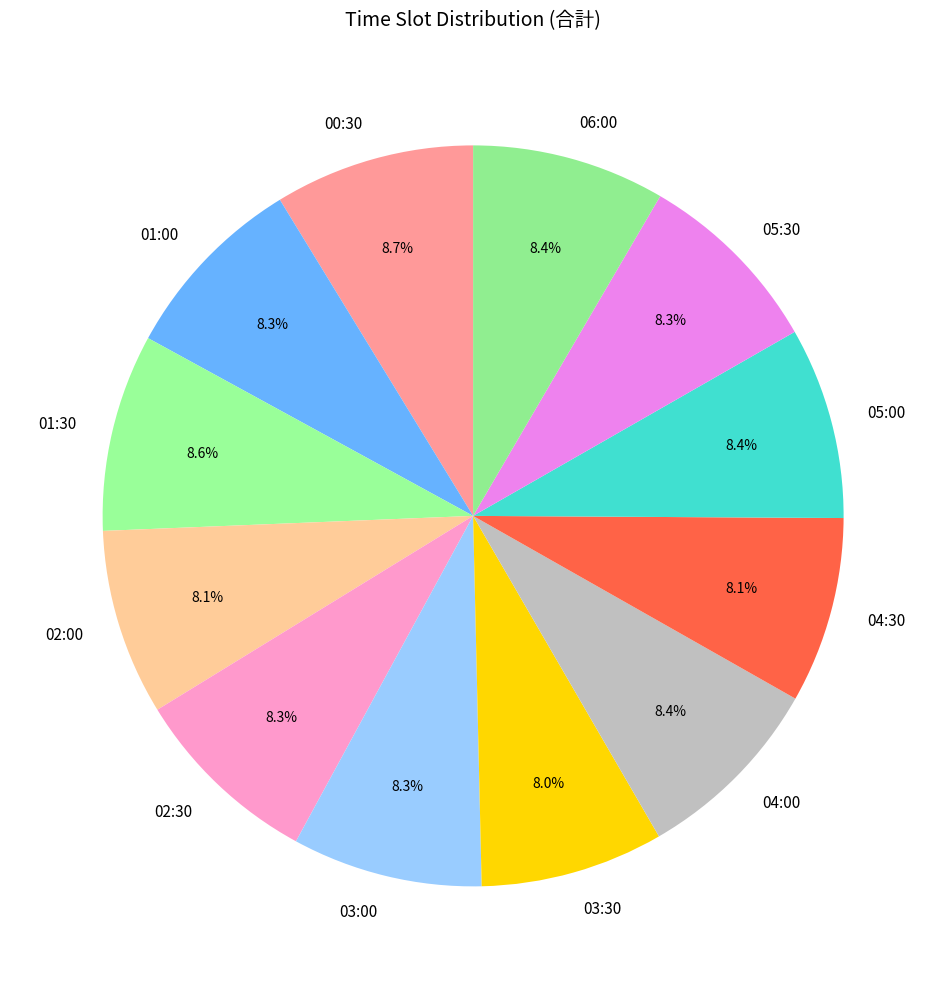

Is the sum of 03:00 and 03:30 greater than half?

No